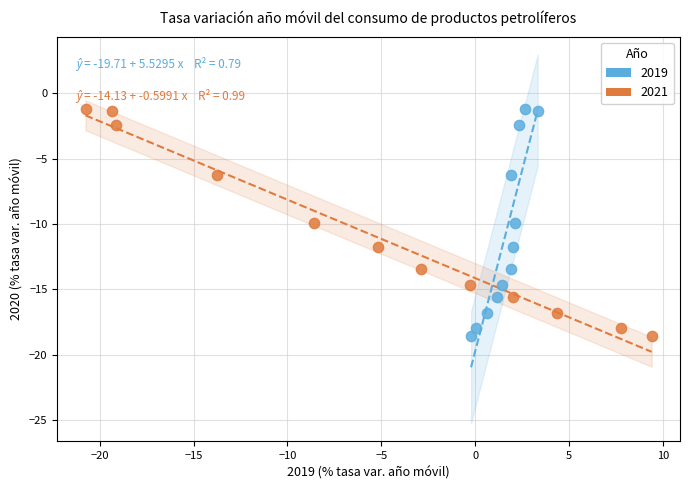

What are all the series names shown in the legend?

2019, 2021